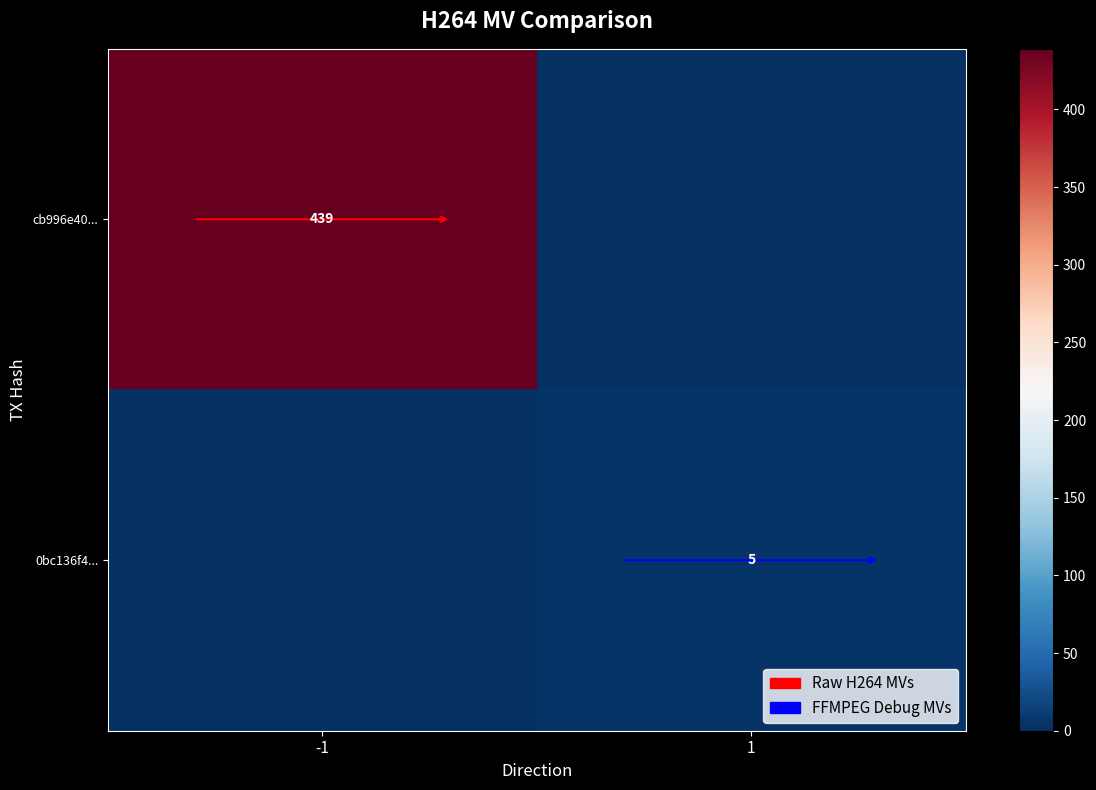

At how many categories does at least one series exceed 193?

1